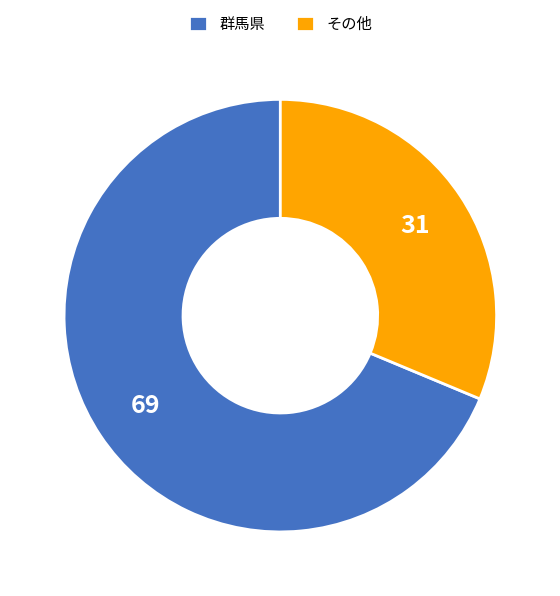

Which category has the smallest portion of the pie?

その他